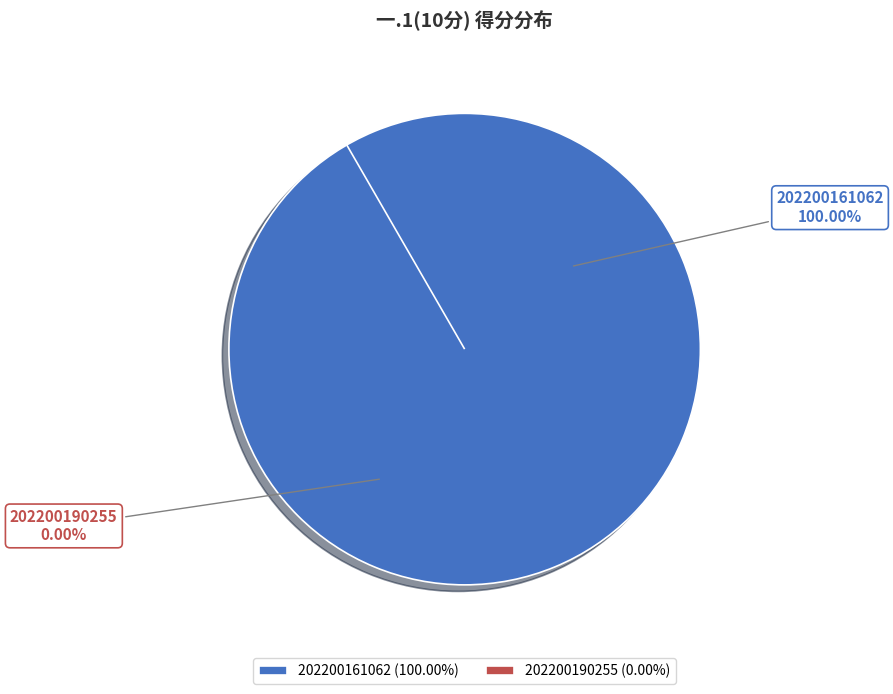

To the nearest percent, what is the difference between the 202200161062 and 202200190255 slice percentages?

100%